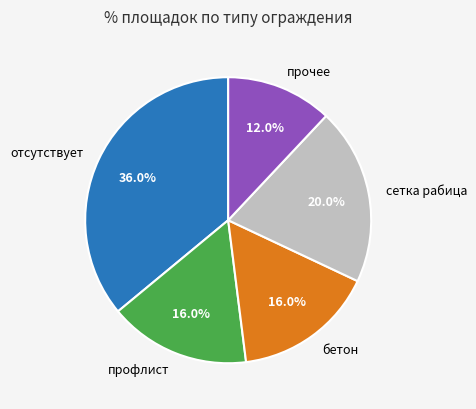

To the nearest percent, what is the difference between the бетон and отсутствует slice percentages?

20%